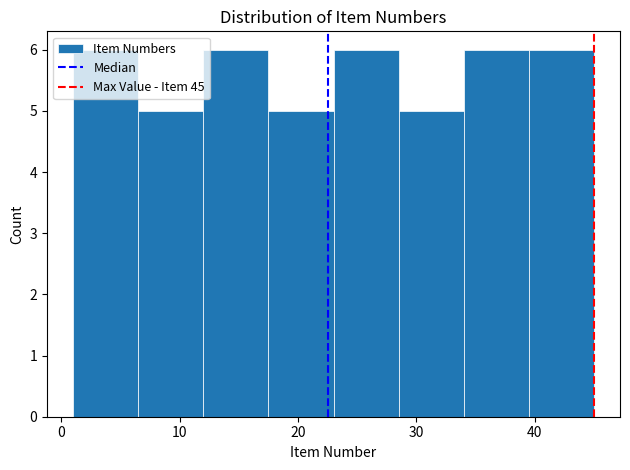

Reading left to right, transcribe this chart: for each bar, give the range it covers on the x-axis and its height. Neither the bar edges nor the heights are printed on the chart, so give them approximately, as read against the axes.

1.0 to 6.5: 6
6.5 to 12.0: 5
12.0 to 17.5: 6
17.5 to 23.0: 5
23.0 to 28.5: 6
28.5 to 34.0: 5
34.0 to 39.5: 6
39.5 to 45.0: 6